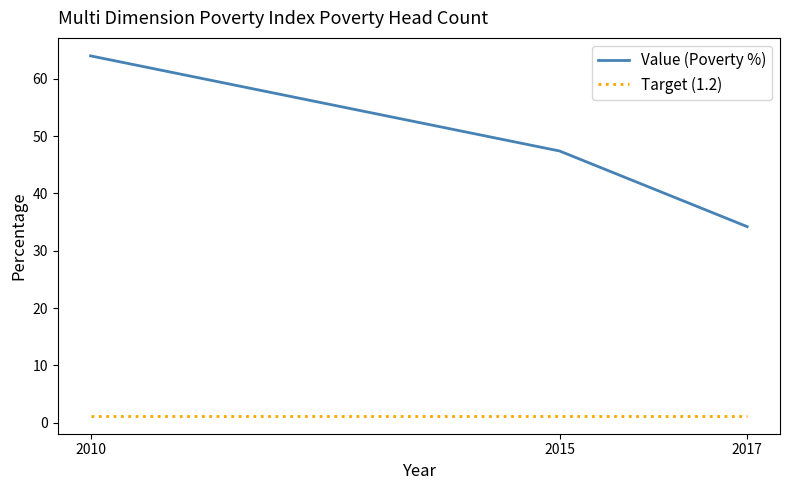

What is the sum of the Target (1.2) values at 2015 and 2010?

2.4